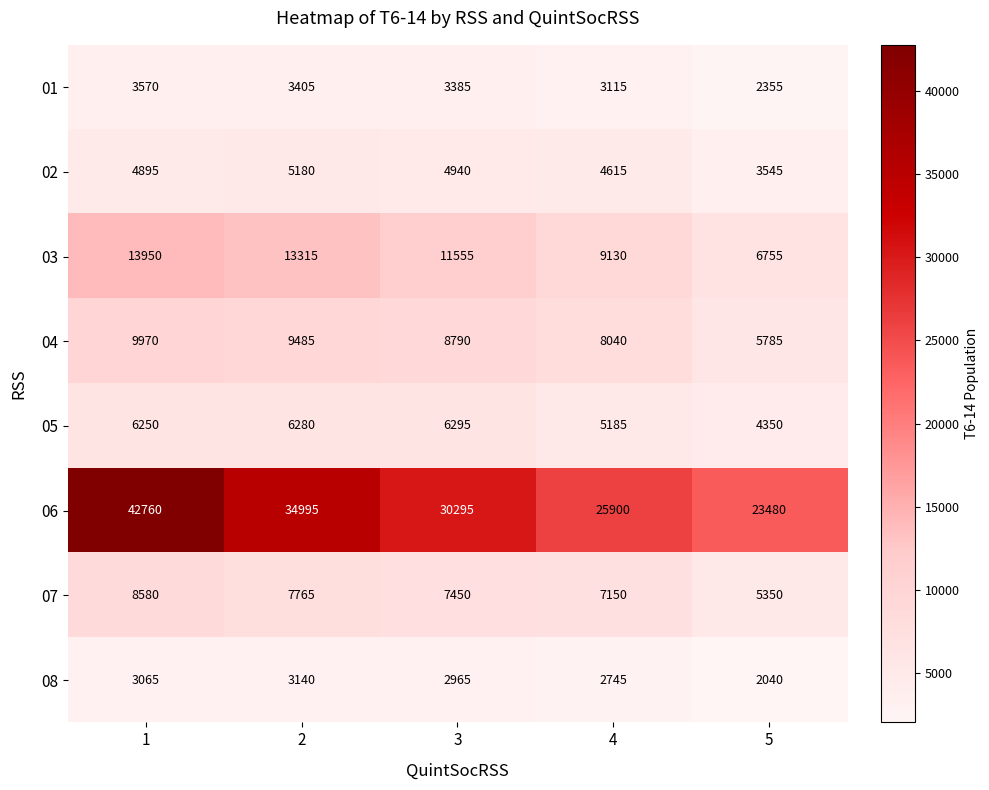

What is the highest value of the 03 series?

13950